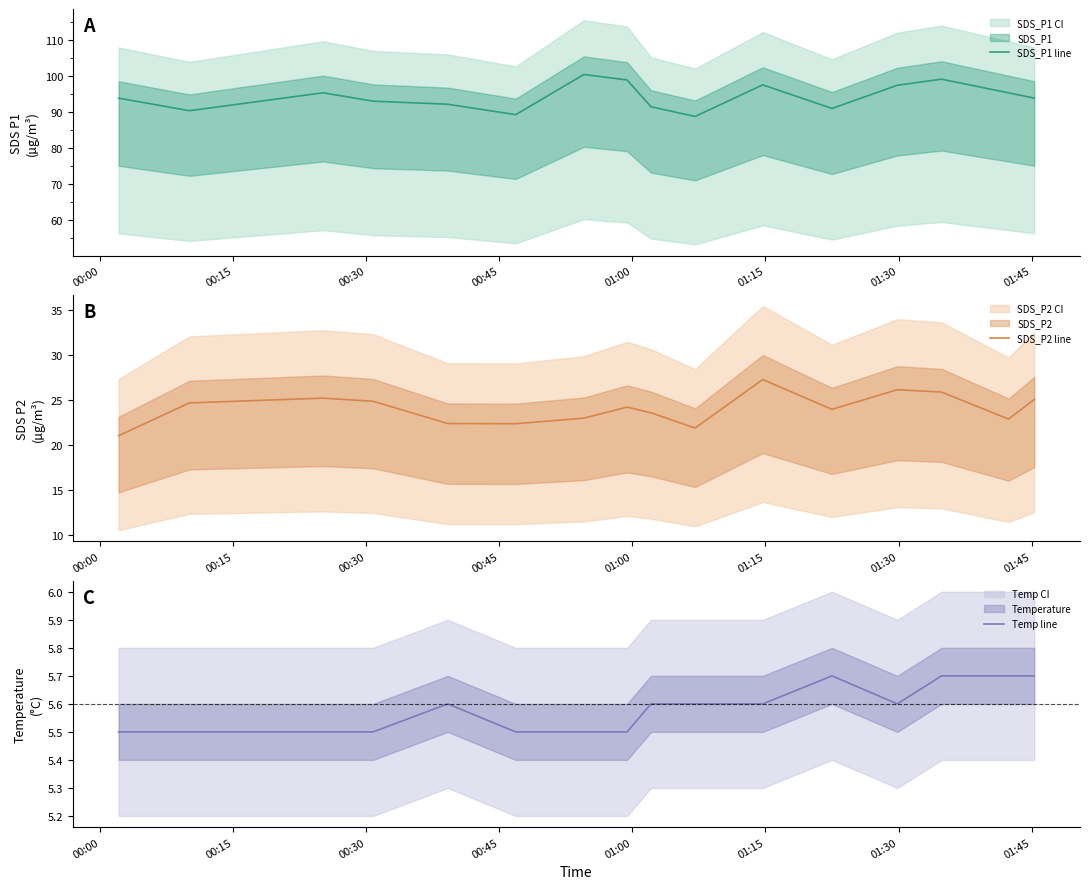

List the series in order of their peak value, highest first.

SDS_P1 line, SDS_P2 line, Temp line